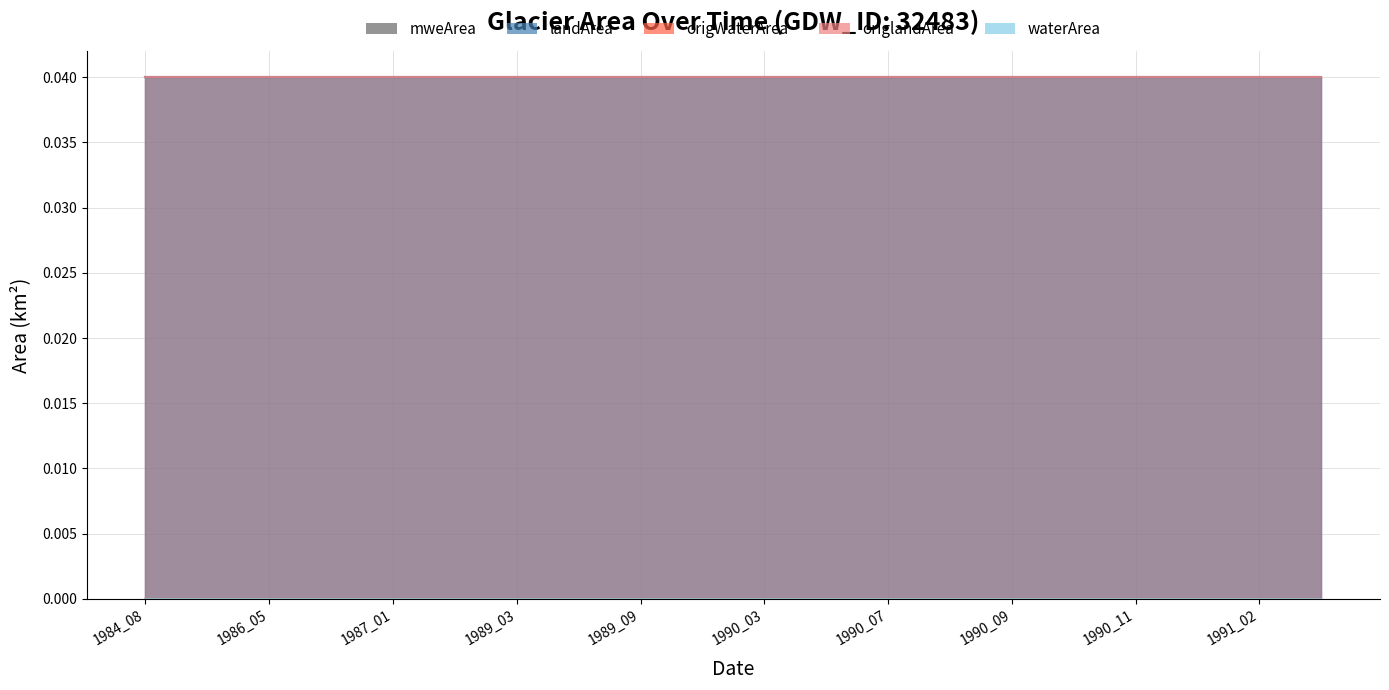

Which category has the lowest value across all series?

1984_08